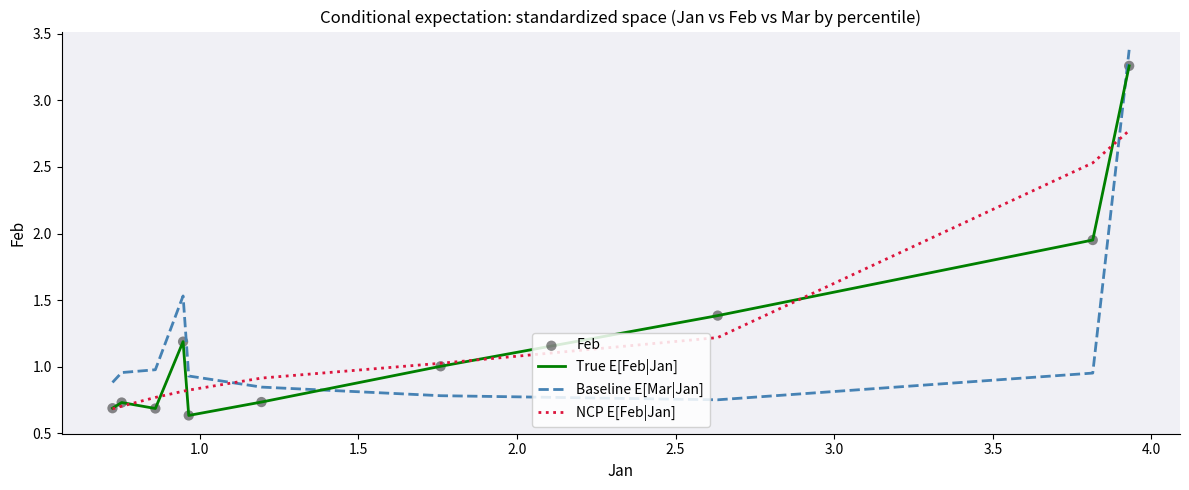

Which series ends up on top after the final intersection of NCP E[Feb|Jan] and Baseline E[Mar|Jan]?

Baseline E[Mar|Jan]